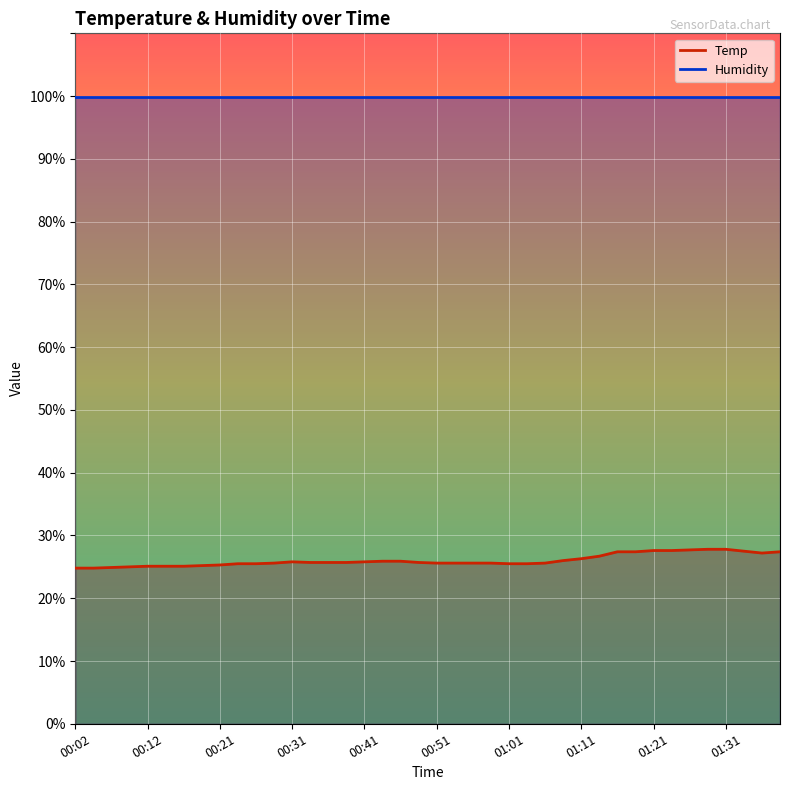

Between 00:34 and 00:58, which is larger?

00:34